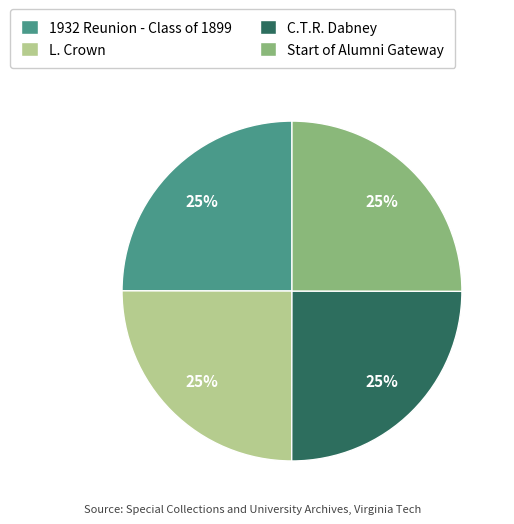

What percentage is the 1932 Reunion - Class of 1899 slice, to the nearest percent?

25%